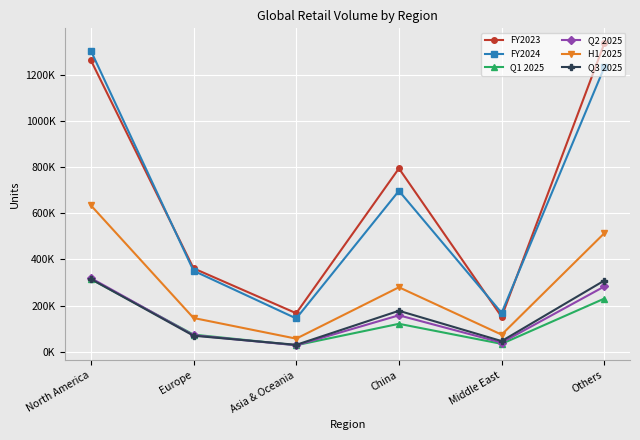

What is the difference between the maximum and minimum values in the FY2024 series?

1158721